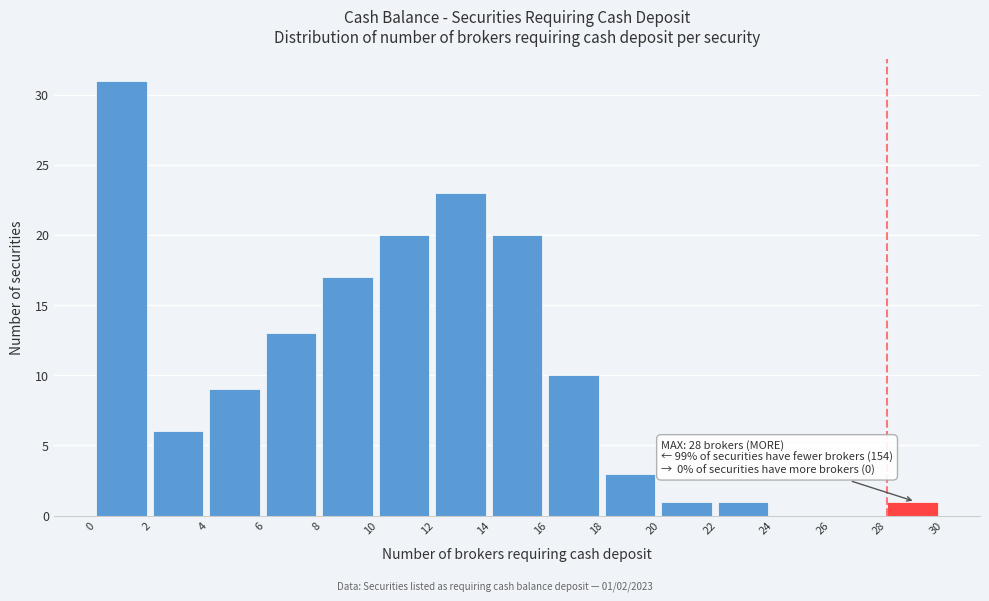

Over which range of the x-axis is the bar tallest?

0 to 2